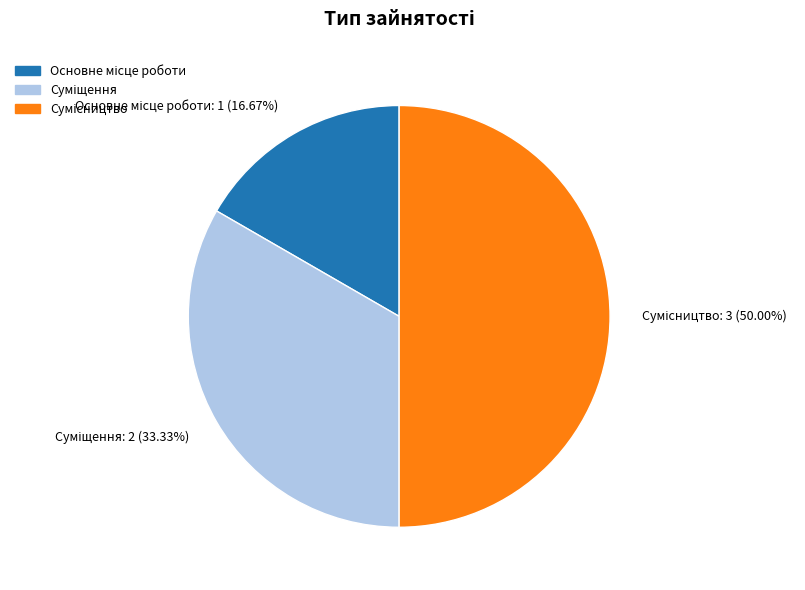

To the nearest percent, what portion does Основне місце роботи represent?

17%